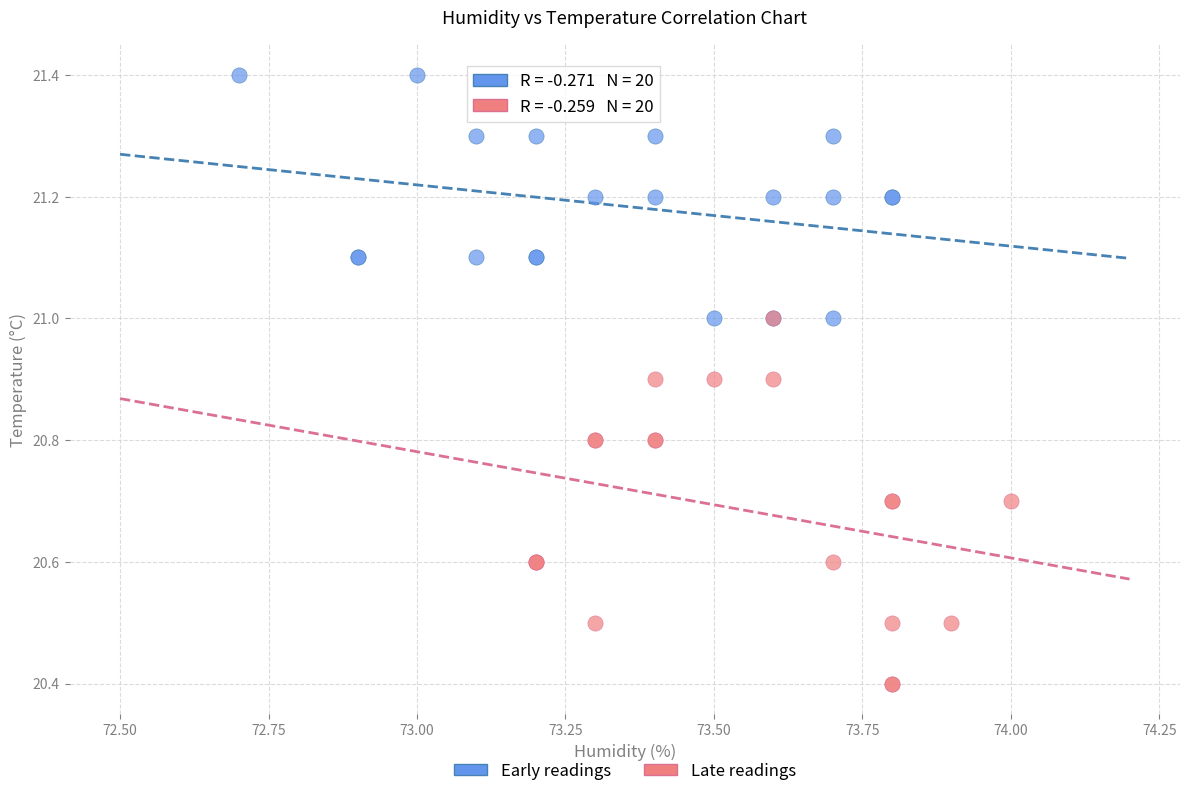

Which series contains the highest Y value?

Early readings